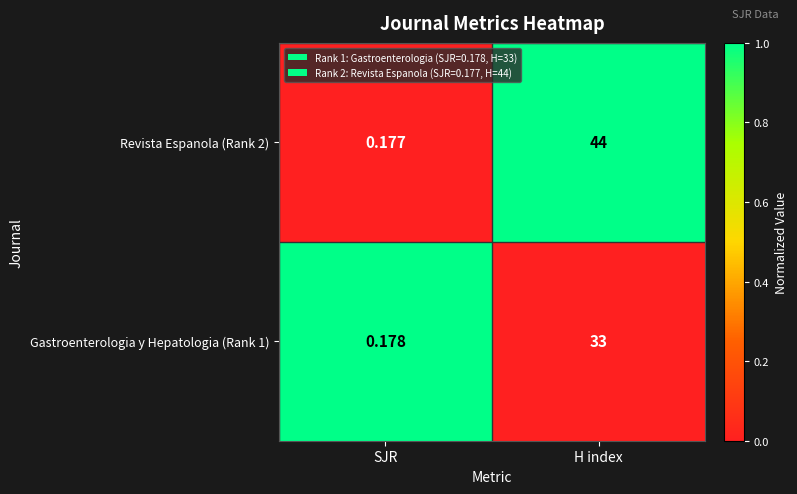

List the labels in order of Gastroenterologia y Hepatologia (Rank 1) value, largest first.

H index, SJR